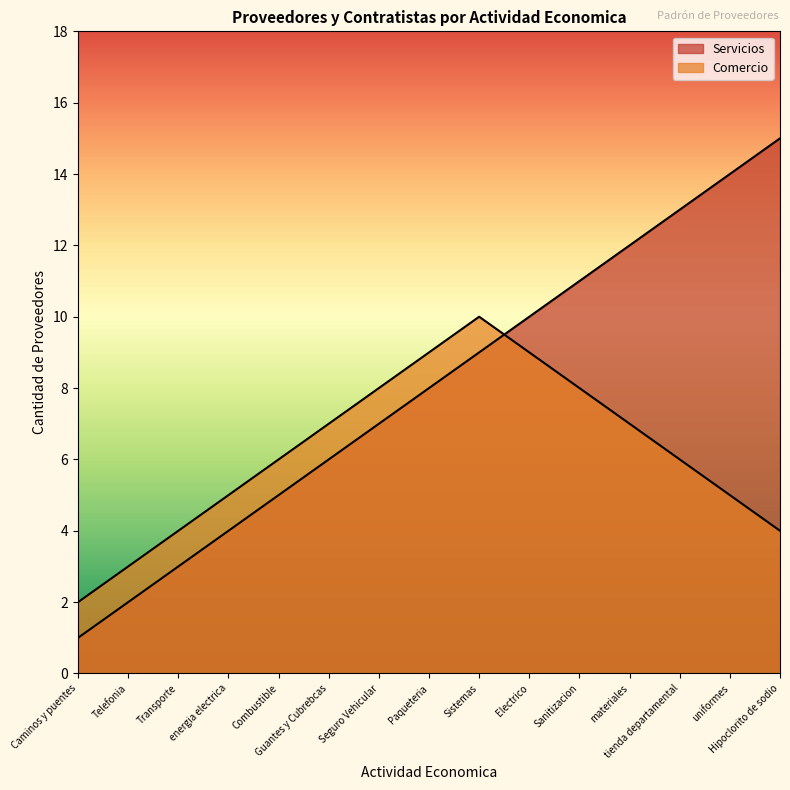

Which series ends up on top after the final intersection of Servicios and Comercio?

Servicios